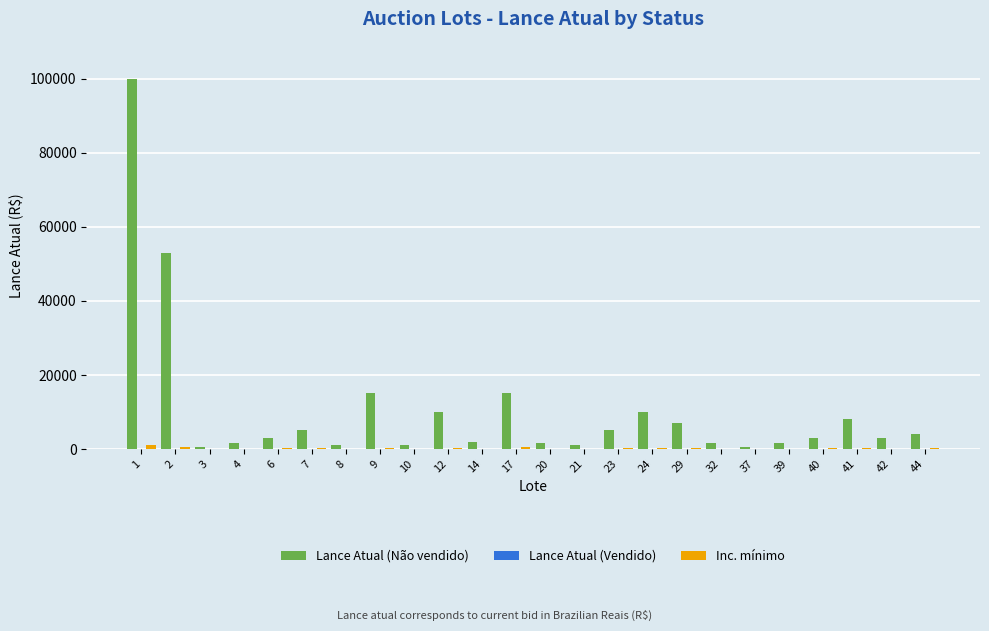

Which series has the largest total across all categories?

Lance Atual (Não vendido)